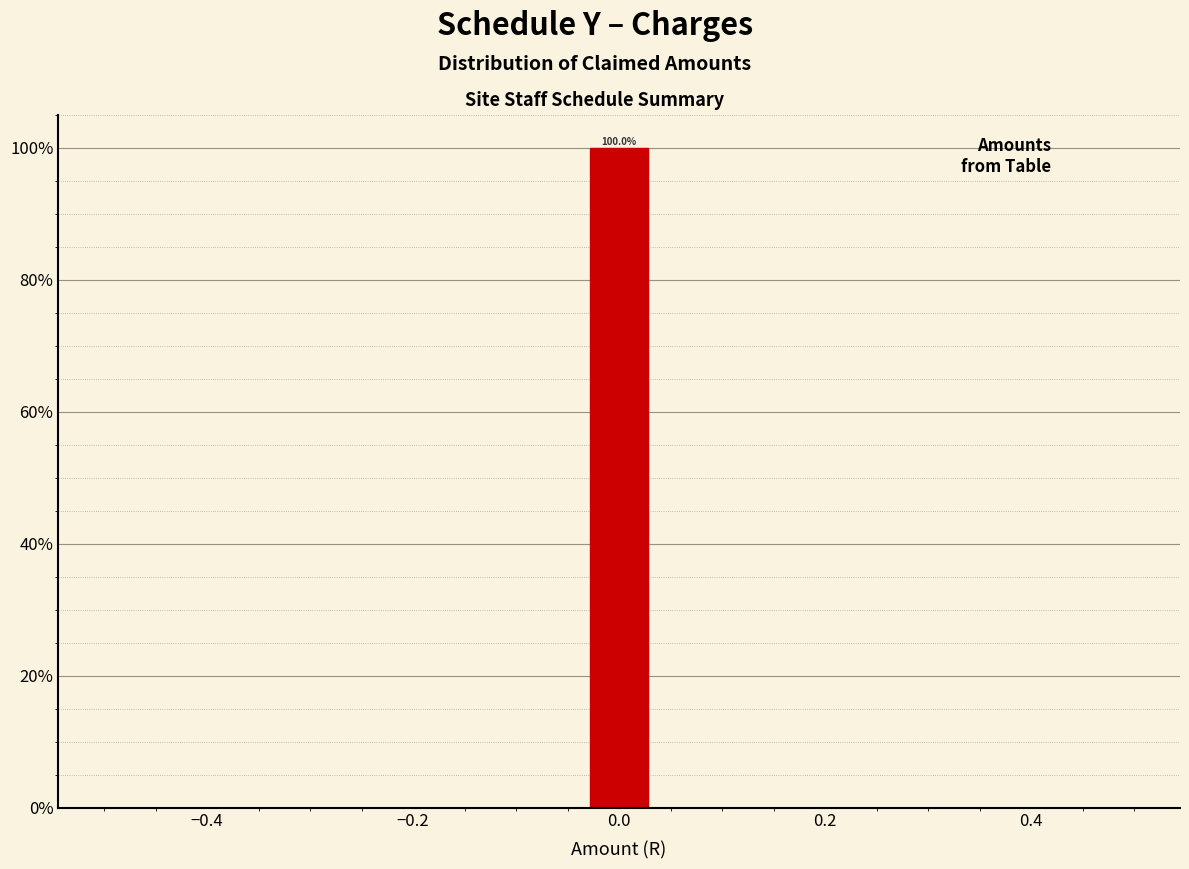

Around what value on the x-axis is the tallest bar? Give the approximate position of its centre, as read against the axis.

0.00